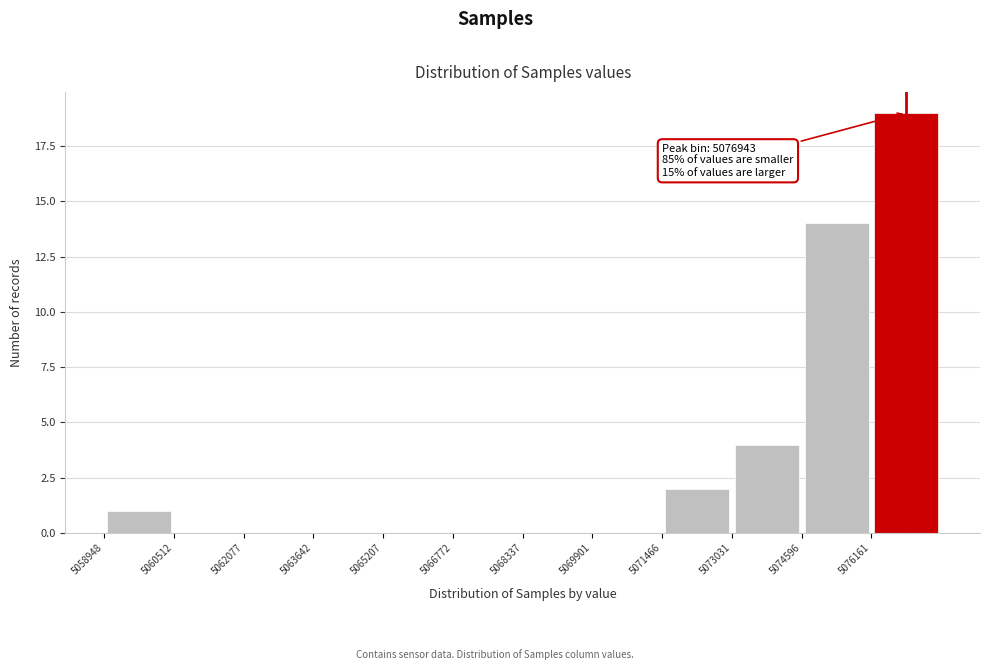

Which range on the x-axis has the tallest bar?

5076200 to 5077800